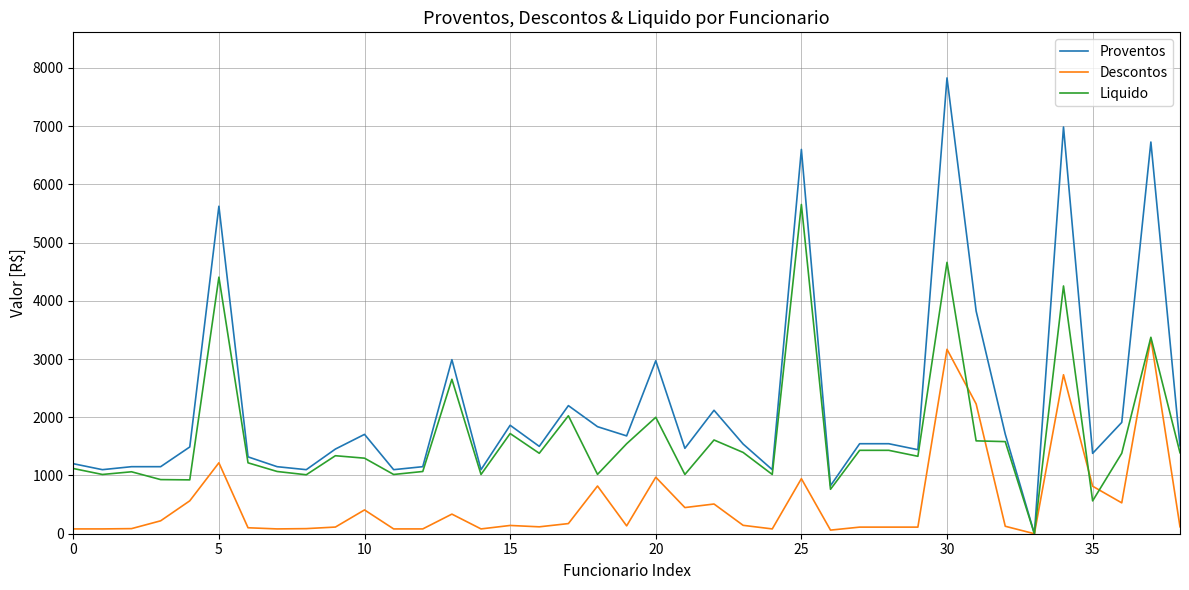

What is the maximum value shown in the chart?

7828.0